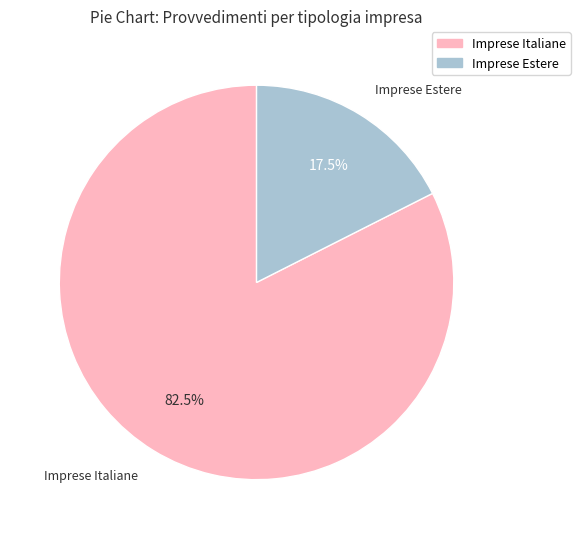

The Imprese Italiane slice represents 68% of the pie. True or false?

False